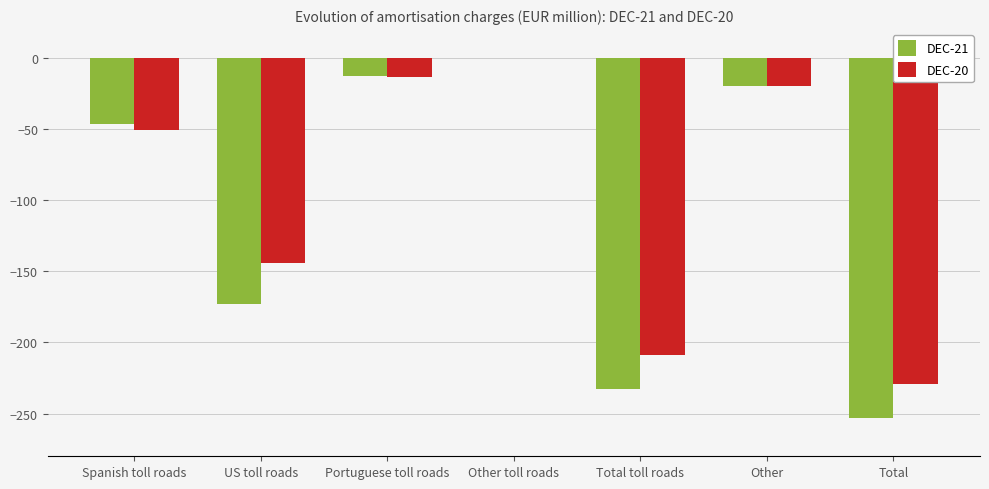

What is the sum of the DEC-21 values at Other and Total toll roads?

-253